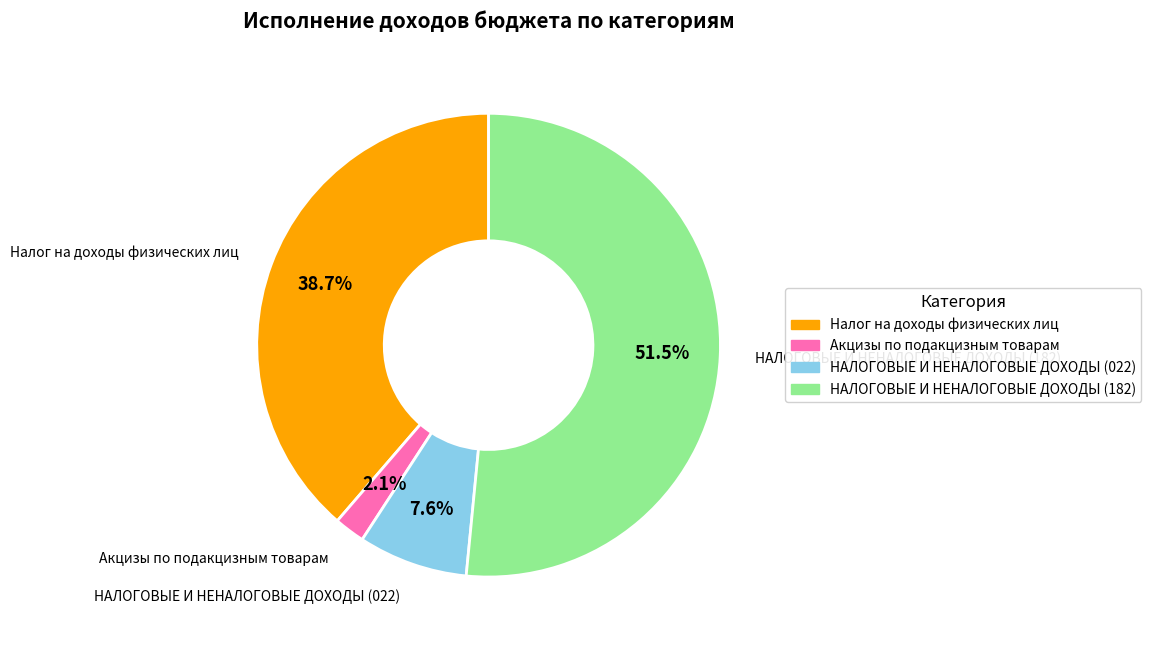

What is the ratio of the value at НАЛОГОВЫЕ И НЕНАЛОГОВЫЕ ДОХОДЫ (182) to the value at НАЛОГОВЫЕ И НЕНАЛОГОВЫЕ ДОХОДЫ (022)?

6.8